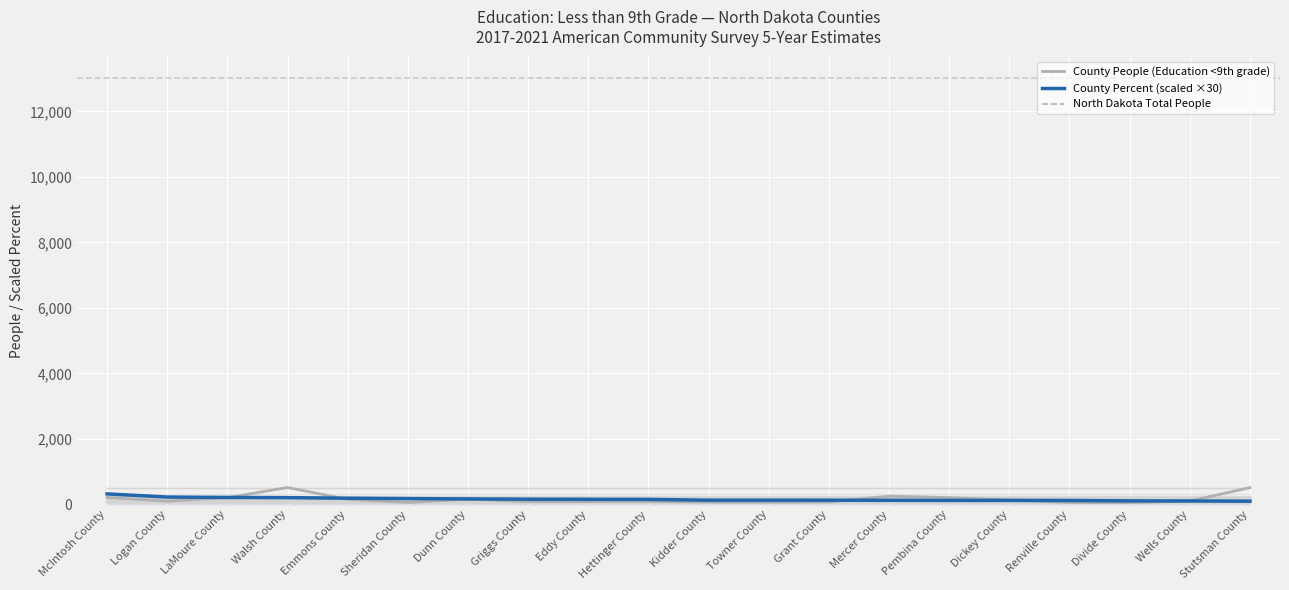

What is the difference between the highest and lowest values at Emmons County?

34.0